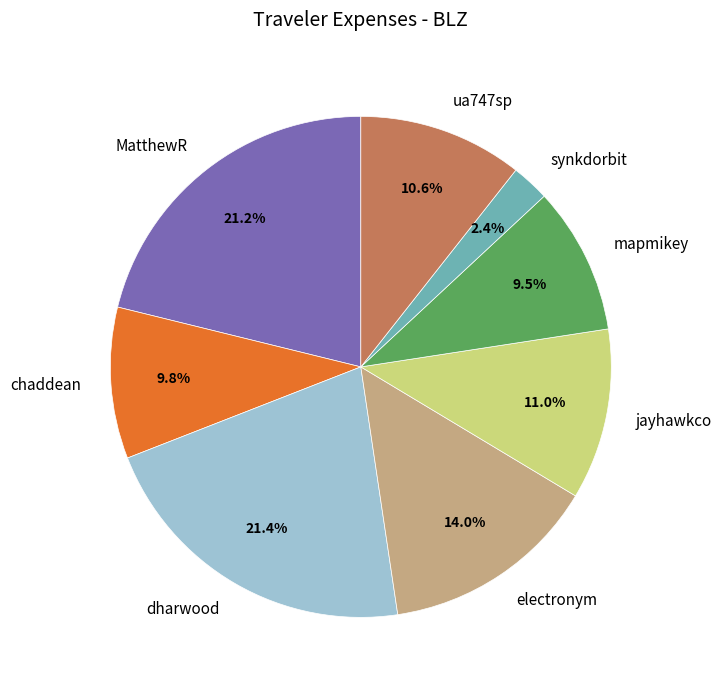

To the nearest percent, what is the average slice percentage?

12%